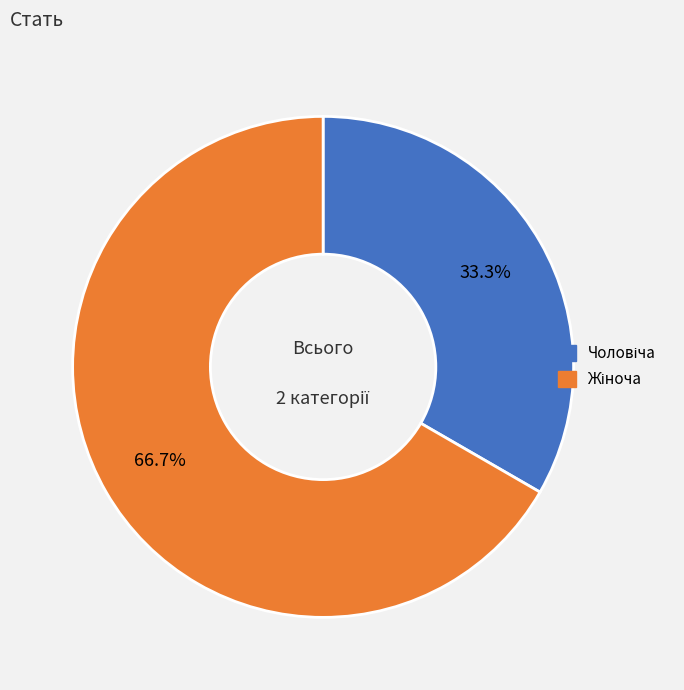

Does any single category account for the majority?

Yes